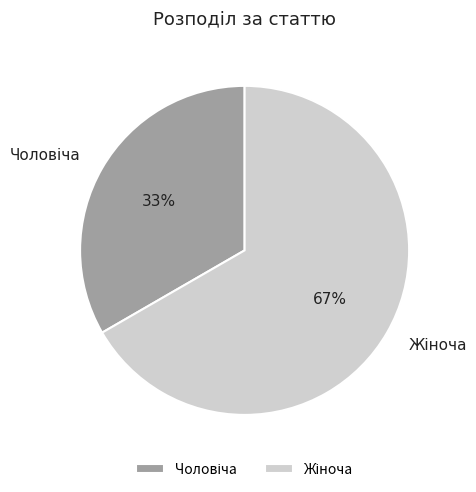

Is there a majority slice in this chart?

Yes